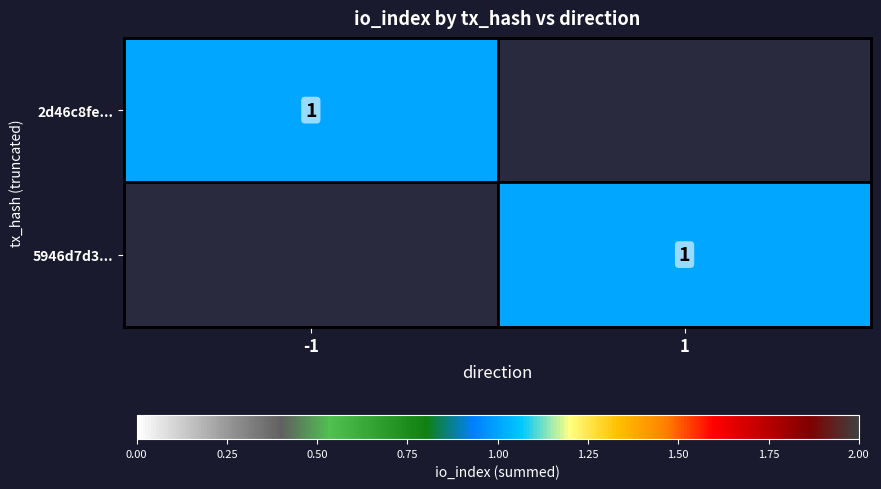

What is the greatest value displayed?

1